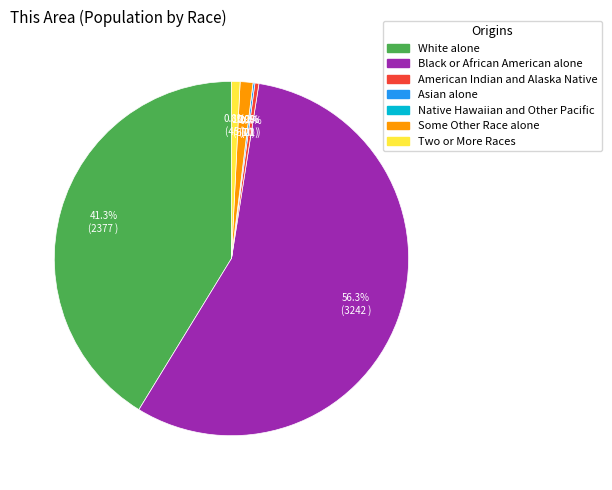

To the nearest percent, what is the difference between the Black or African American alone and American Indian and Alaska Native slice percentages?

56%